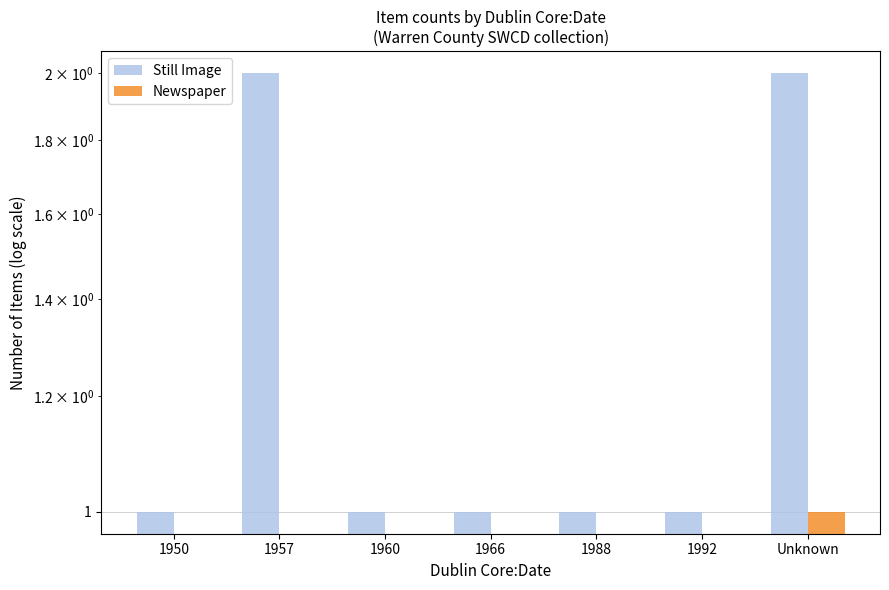

Which category has the lowest value across all series?

1950